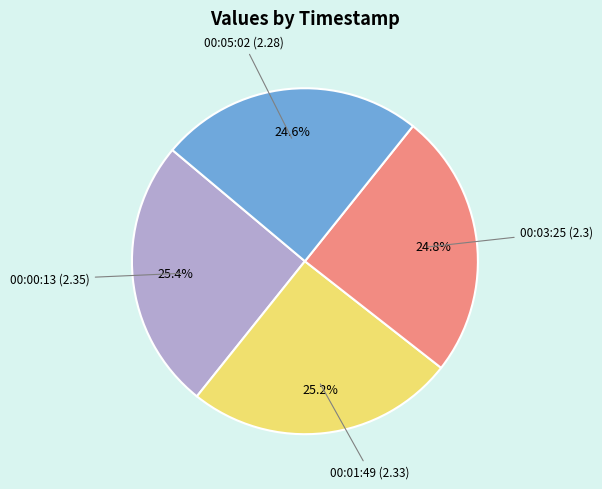

Is there any slice that represents more than half of the pie?

No